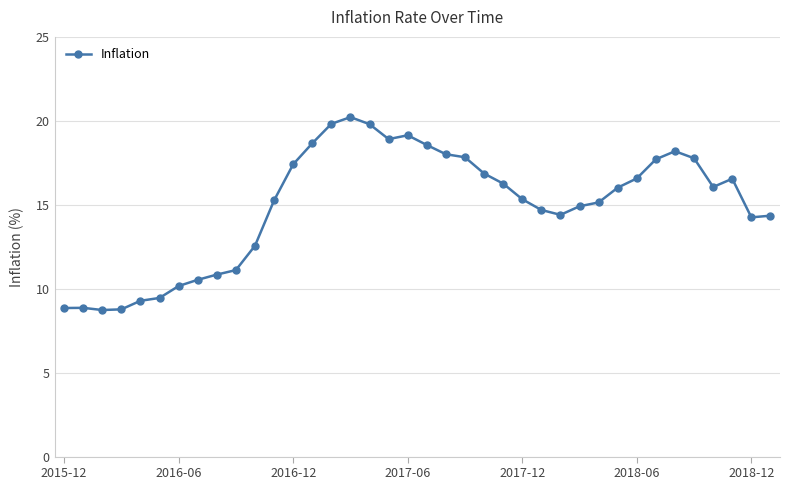

What is the difference between the maximum and minimum values?

11.5